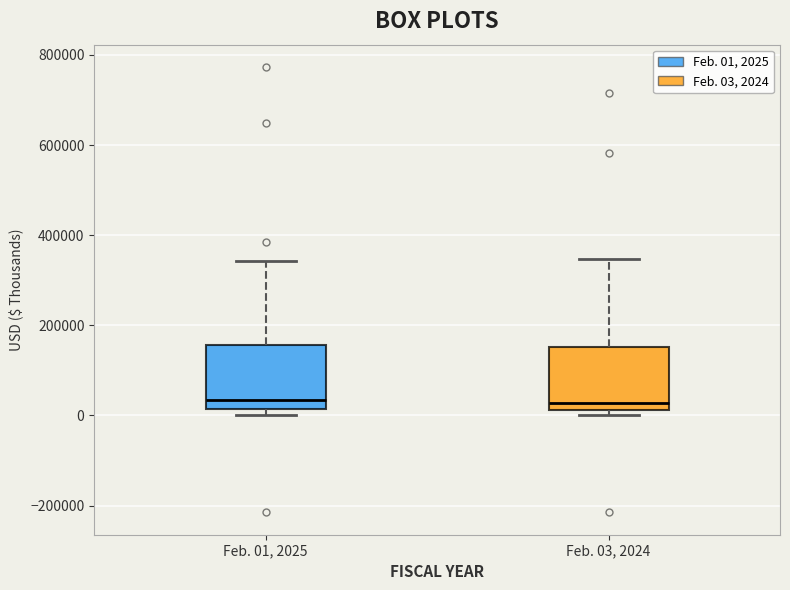

Reading left to right, transcribe this box plot: for each box, give where its median line is, the range the box spans, and where its two whiskers end, as read against the y-axis. The values are not printed on the chart, so give them approximately, as read against the axis.

Feb. 01, 2025: median 40000, box 20000 to 160000, whiskers 0 to 340000
Feb. 03, 2024: median 20000 (just above the box's lower edge), box 20000 to 160000, whiskers 0 to 340000